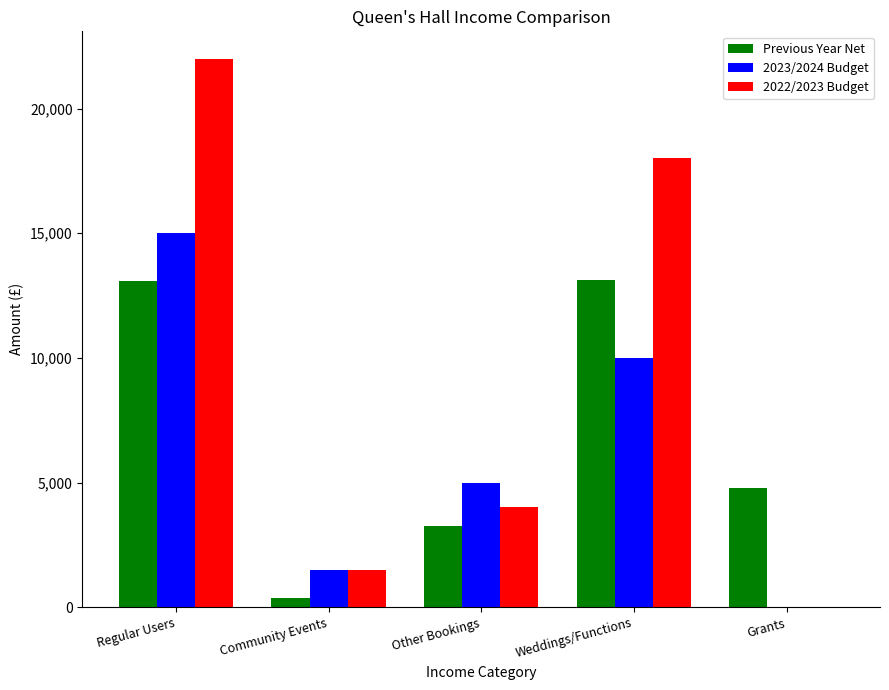

What is the sum of the 2023/2024 Budget values at Other Bookings and Regular Users?

20000.0